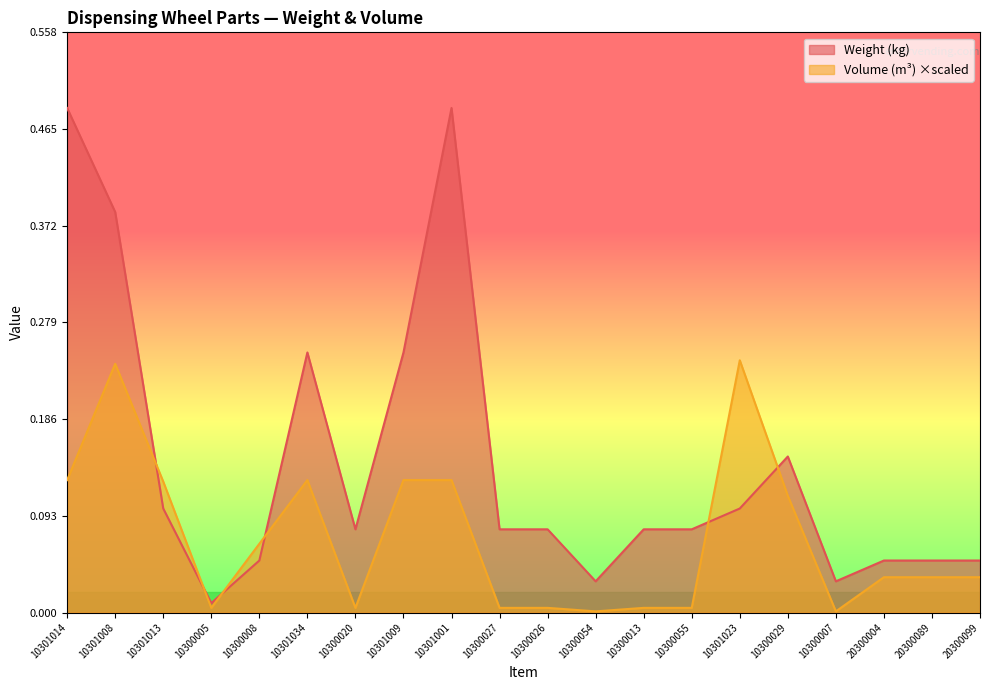

How many times do Weight (kg) and Volume (m³) cross each other?

6